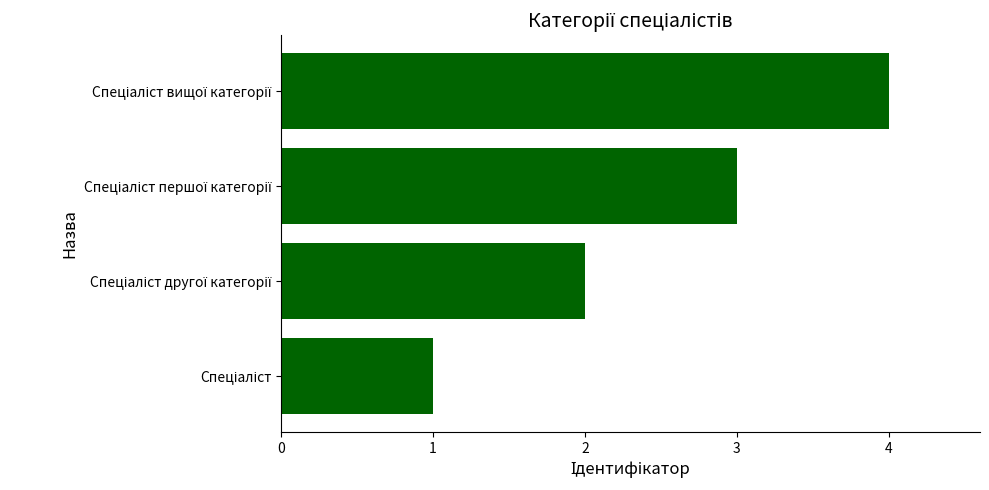

What is the sum of all values?

10